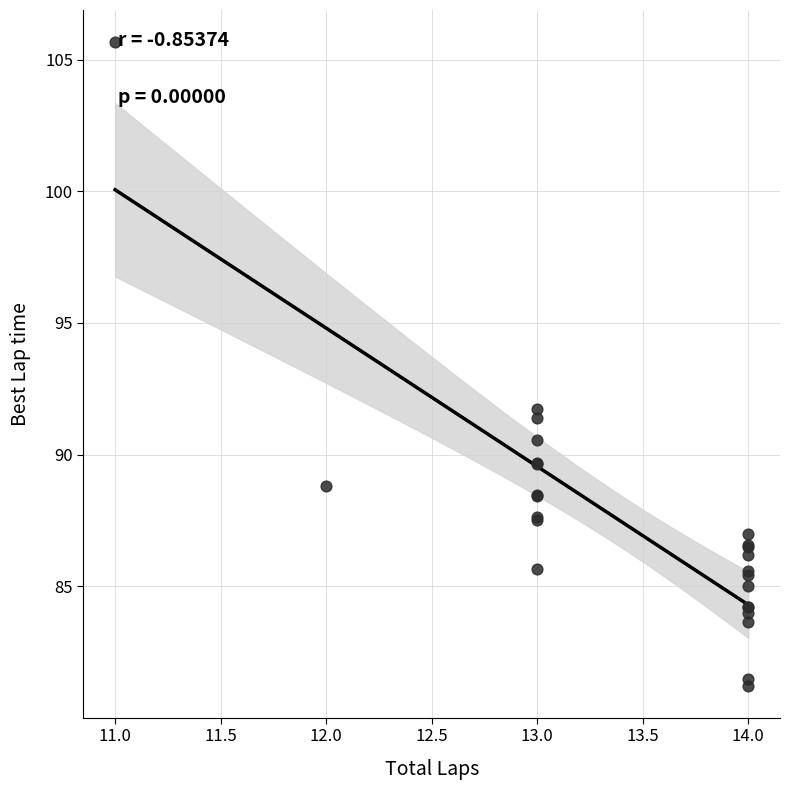

What Y value in the scatter plot is closest to 93?

91.7